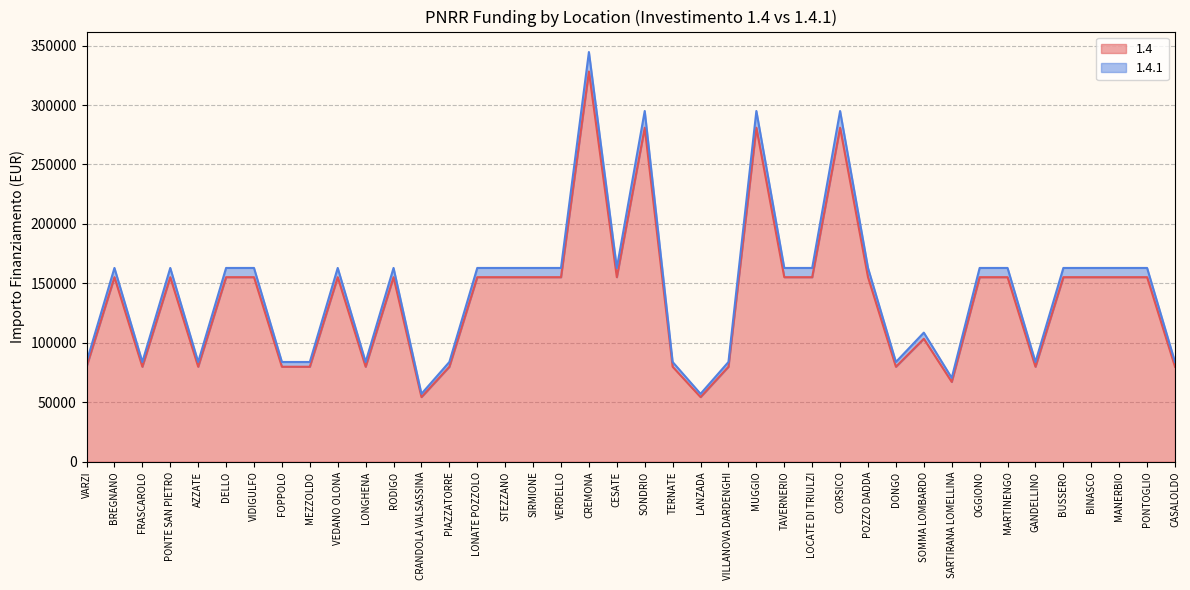

What is the label of the 9th point from the left?

MEZZOLDO